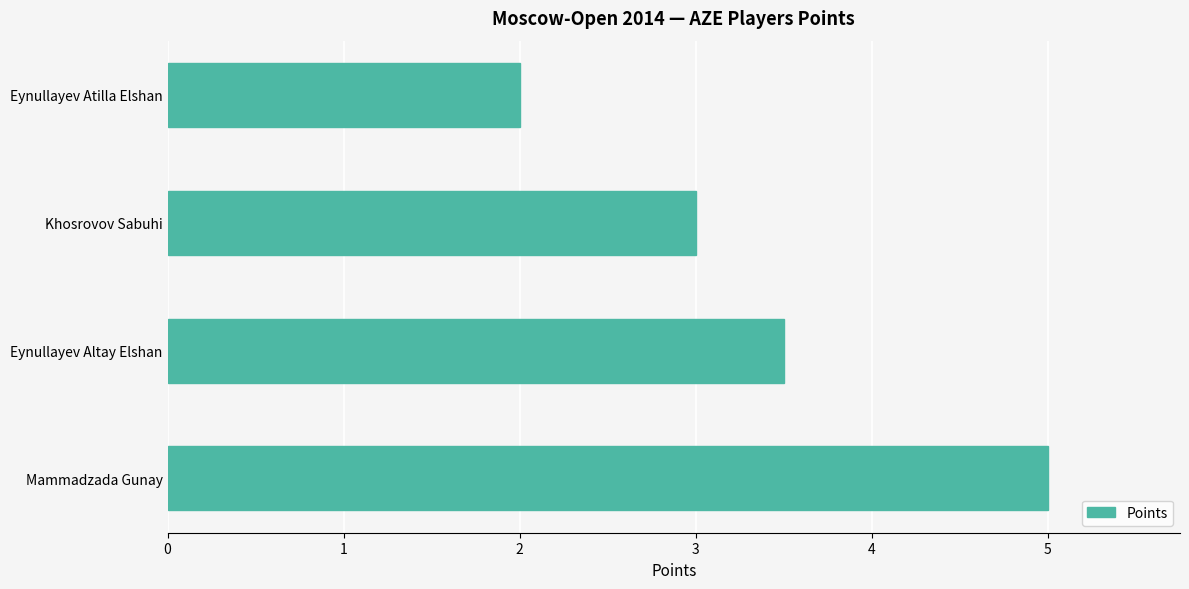

Is it true that the value at Khosrovov Sabuhi is 4.8?

False